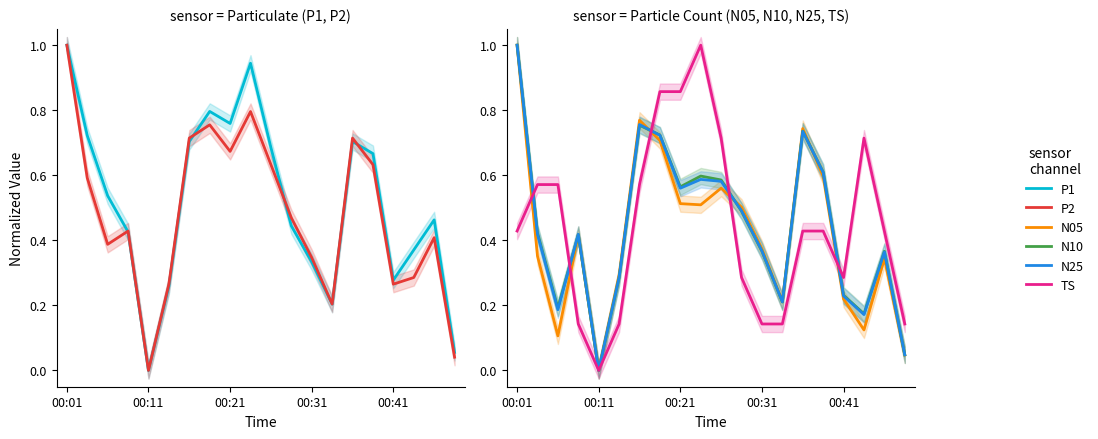

True or false: N05 and TS cross at least once.

True